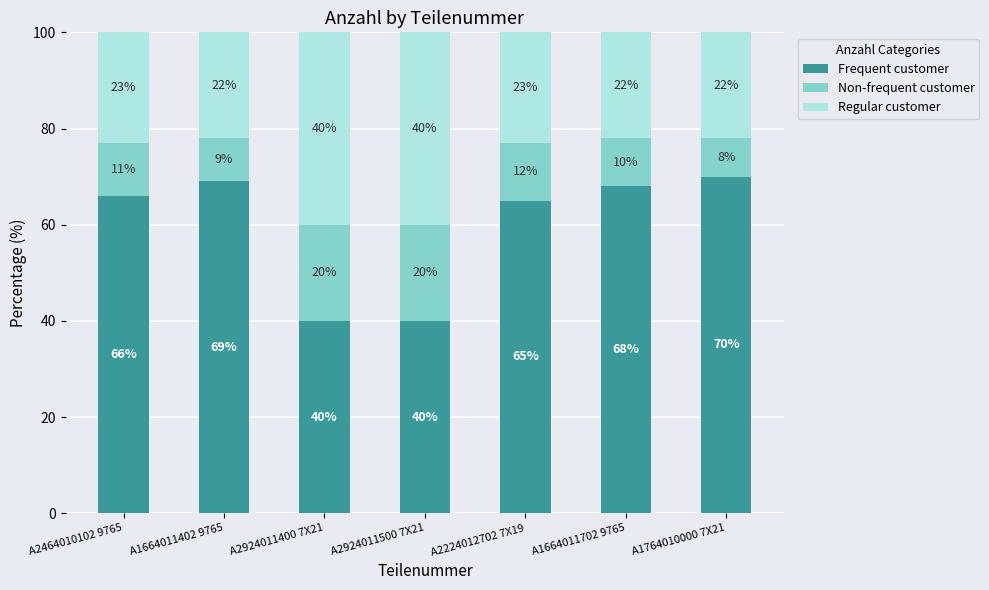

What is the average value of the Frequent customer series?

60